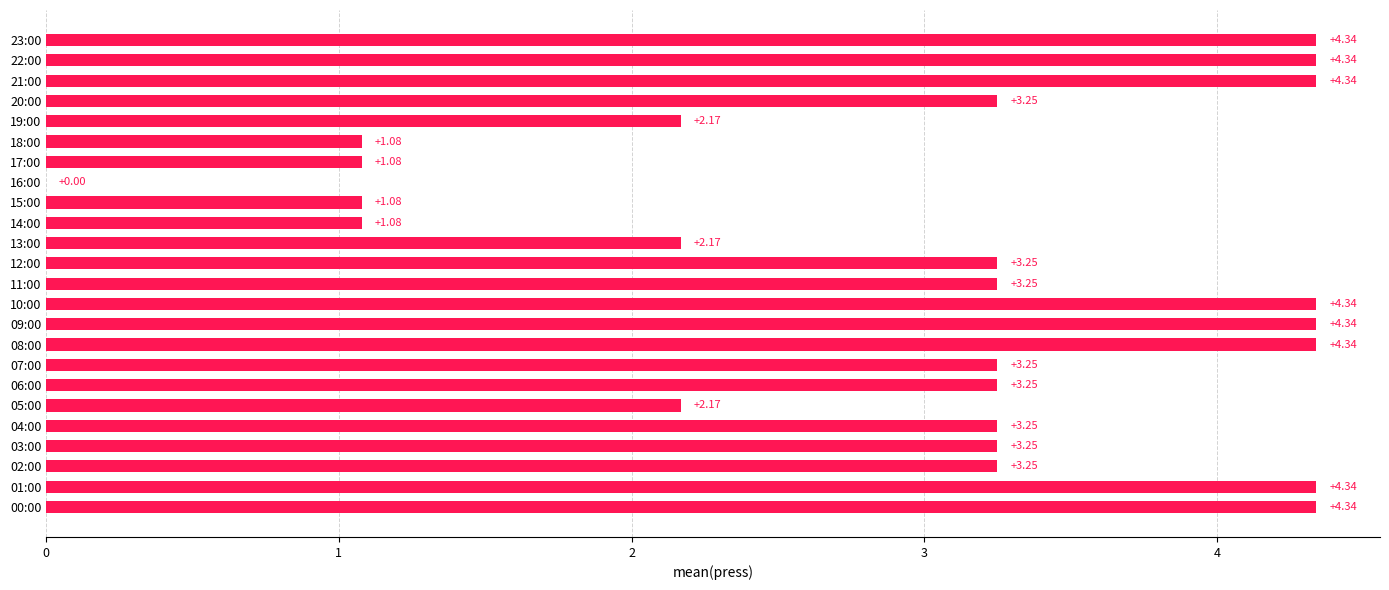

What is the sum of the values at 15:00 and 23:00?

5.4